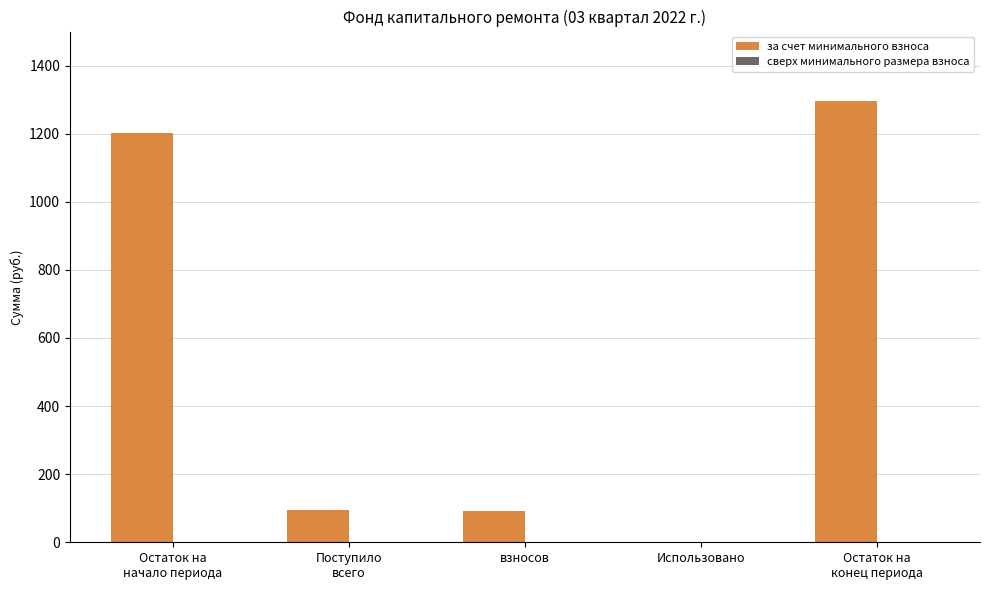

What is the sum of the values at взносов and Использовано?

91.3